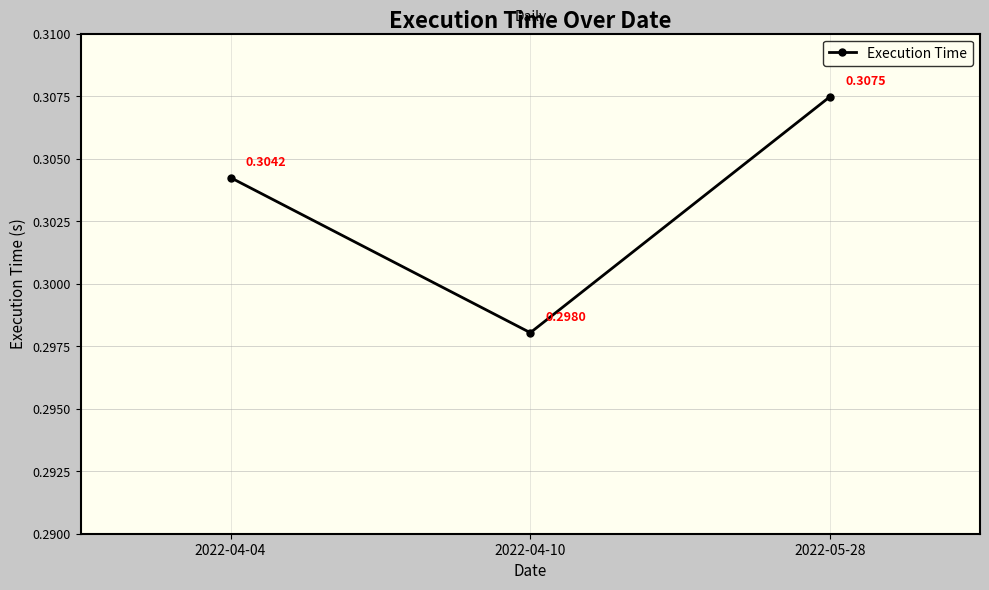

Rank the categories by value from lowest to highest.

2022-04-10, 2022-04-04, 2022-05-28